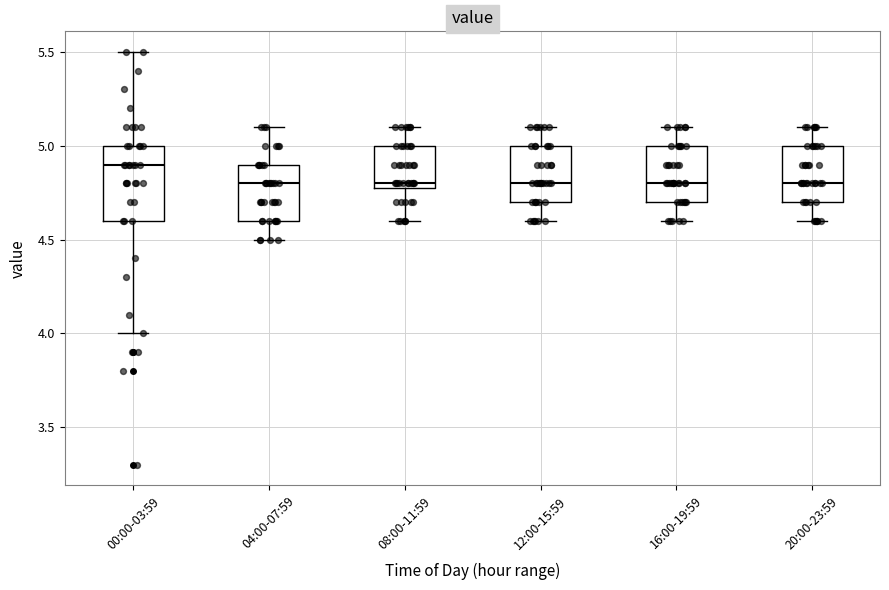

Reading left to right, read every box against the y-axis: the position of its median line, the range the box covers, and the ends of its whiskers. The values are not printed on the chart, so give them approximately, as read against the axis.

00:00-03:59: median 4.9, box 4.6 to 5.0, whiskers 4.0 to 5.5
04:00-07:59: median 4.8, box 4.6 to 4.9, whiskers 4.5 to 5.1
08:00-11:59: median 4.8 (just above the box's lower edge), box 4.8 to 5.0, whiskers 4.6 to 5.1
12:00-15:59: median 4.8, box 4.7 to 5.0, whiskers 4.6 to 5.1
16:00-19:59: median 4.8, box 4.7 to 5.0, whiskers 4.6 to 5.1
20:00-23:59: median 4.8, box 4.7 to 5.0, whiskers 4.6 to 5.1